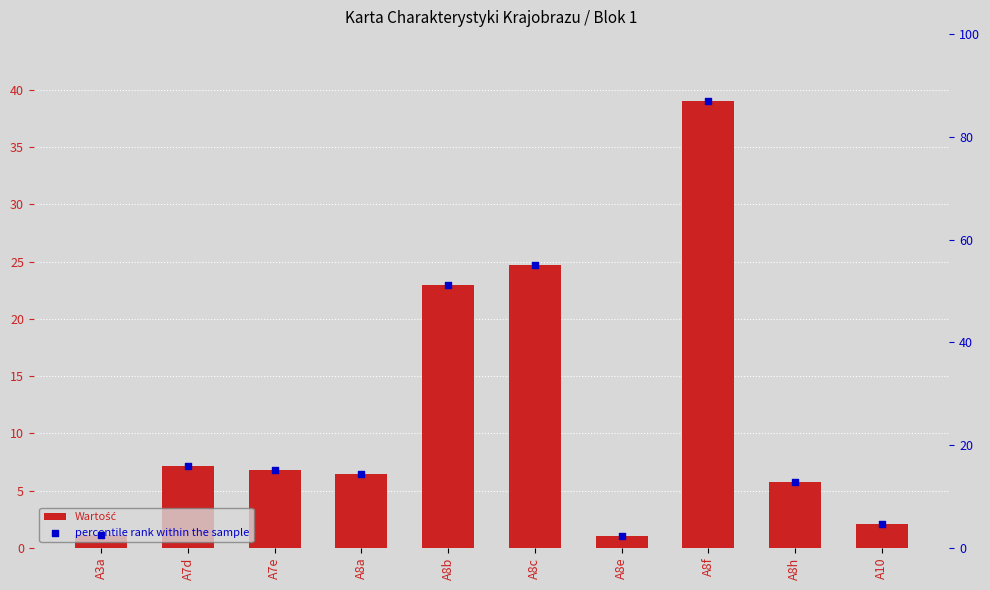

What are all the series names shown in the legend?

Wartość, percentile rank within the sample